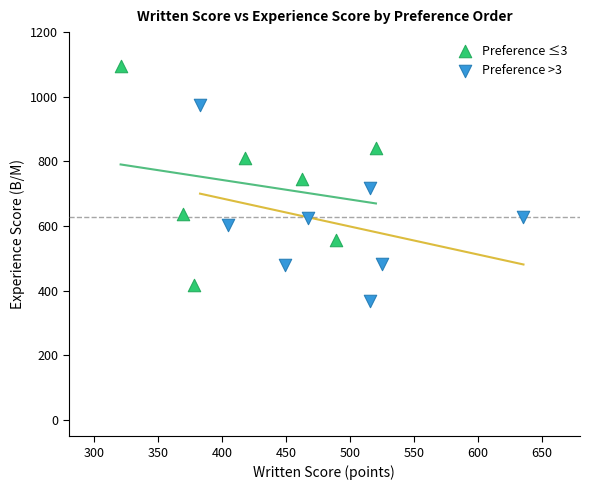

What are all the series names shown in the legend?

Preference ≤3, Preference >3